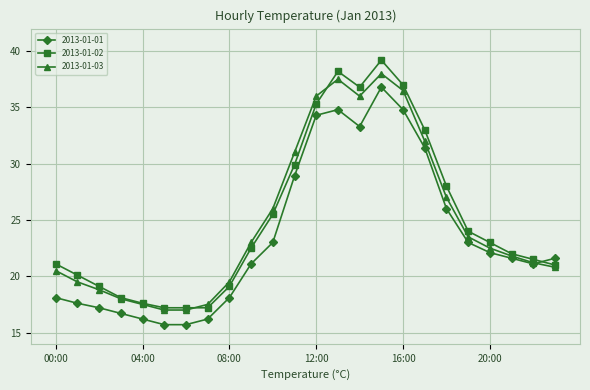

How many interior local peaks does the 2013-01-03 series have?

2